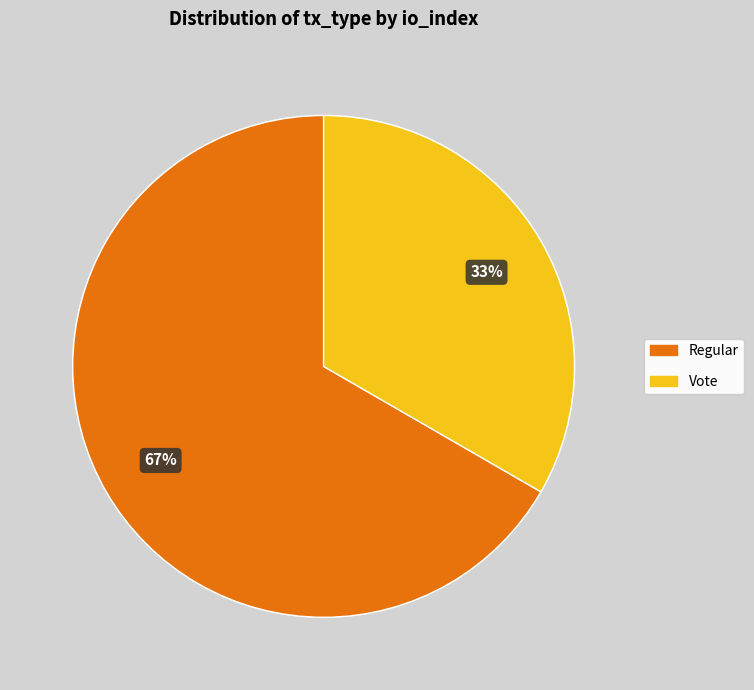

Between Vote and Regular, which is larger?

Regular